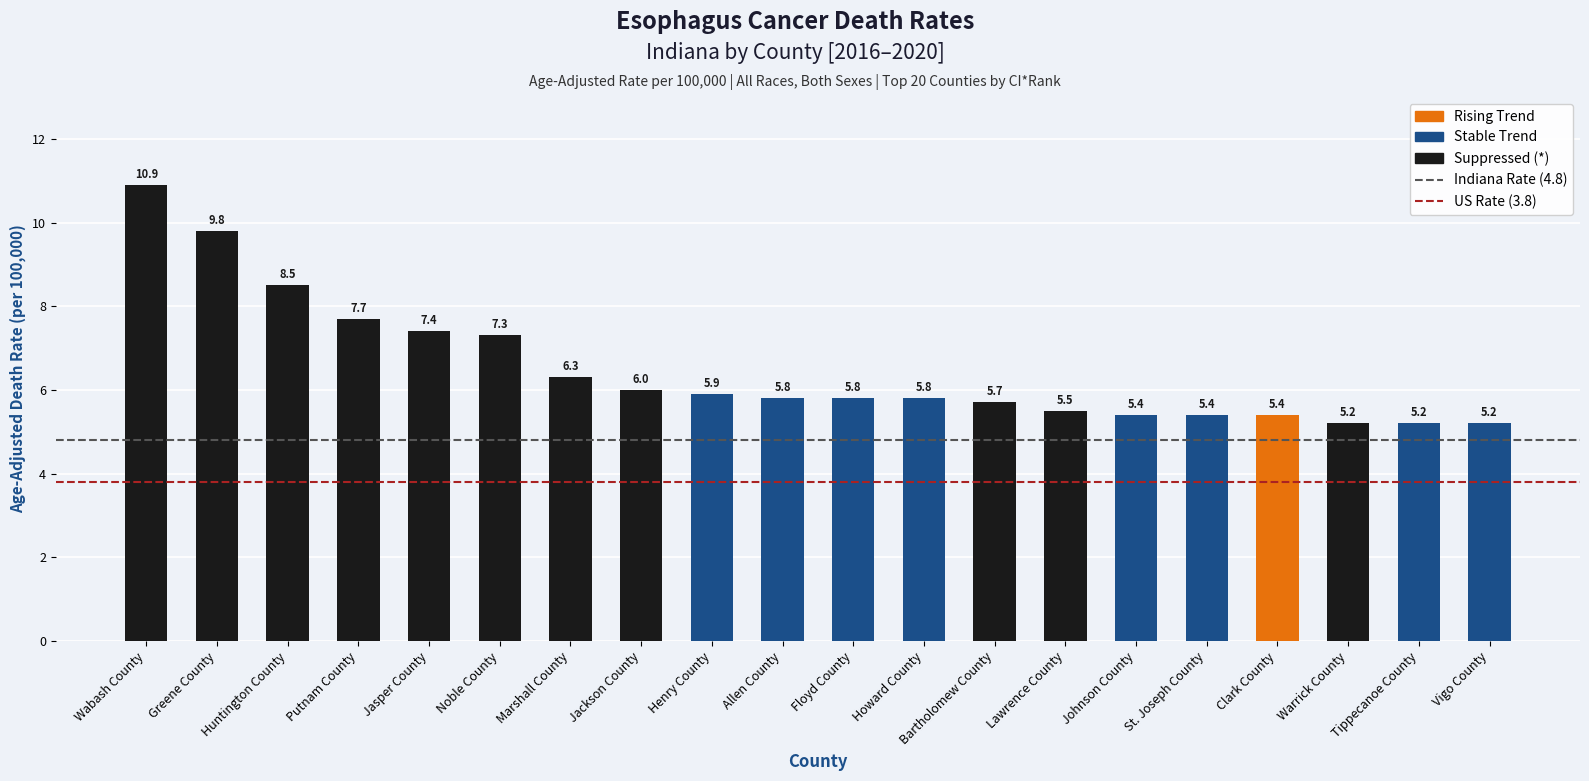

How many bars are there in total?

20